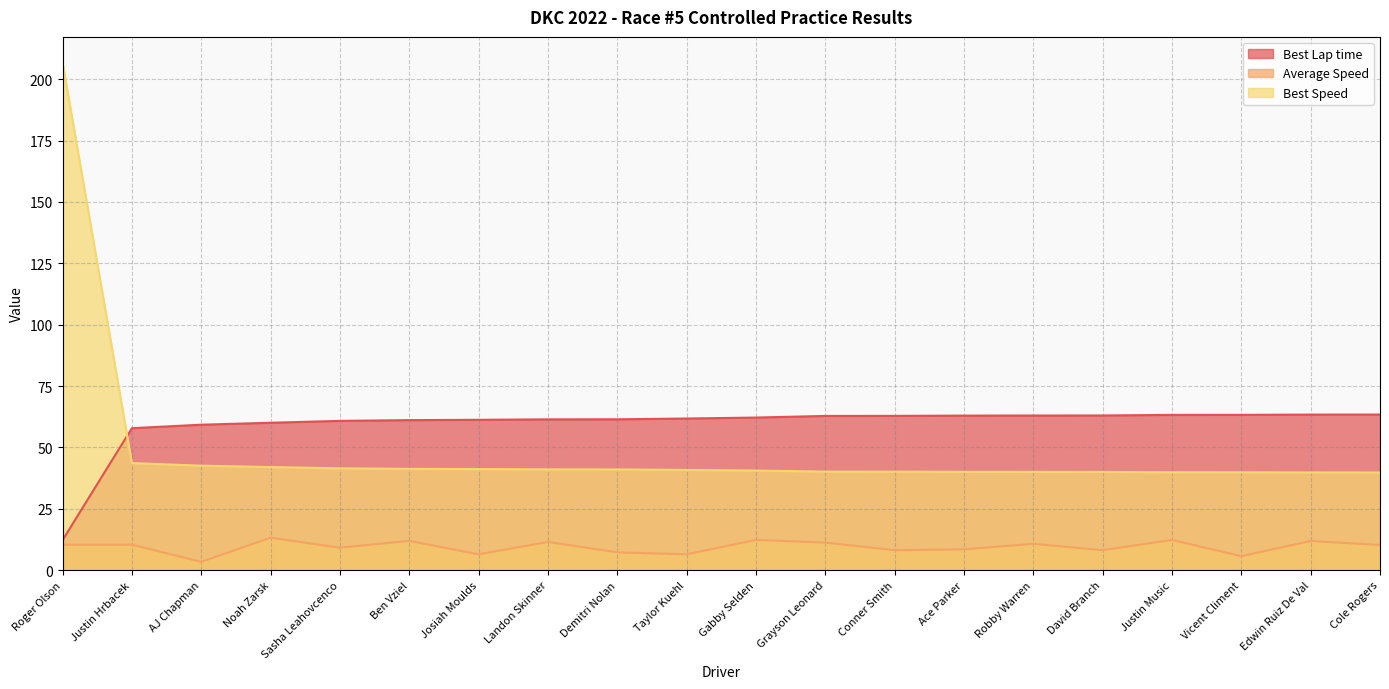

How many lines are shown in the chart?

3